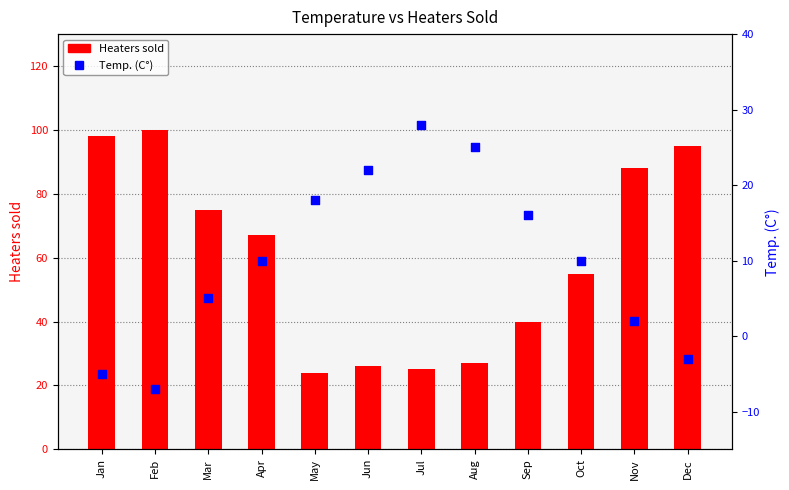

Is the value of Temp. (C°) at Oct greater than the value of Heaters sold at Feb?

No